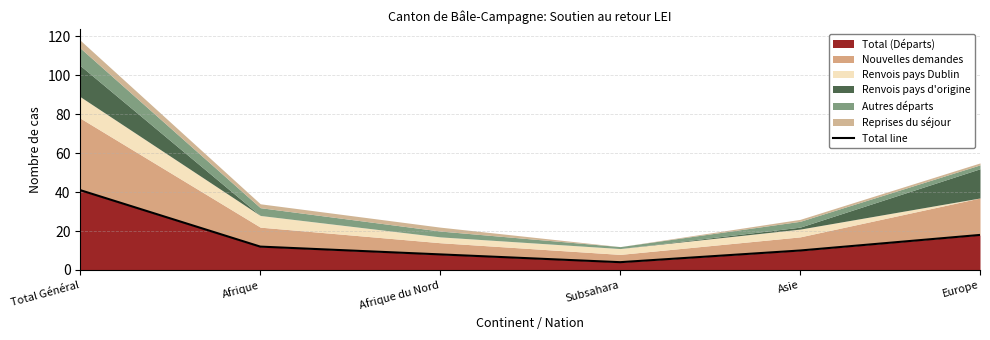

How many points are lower than both their immediate neighbors (excluding endpoints)?

1